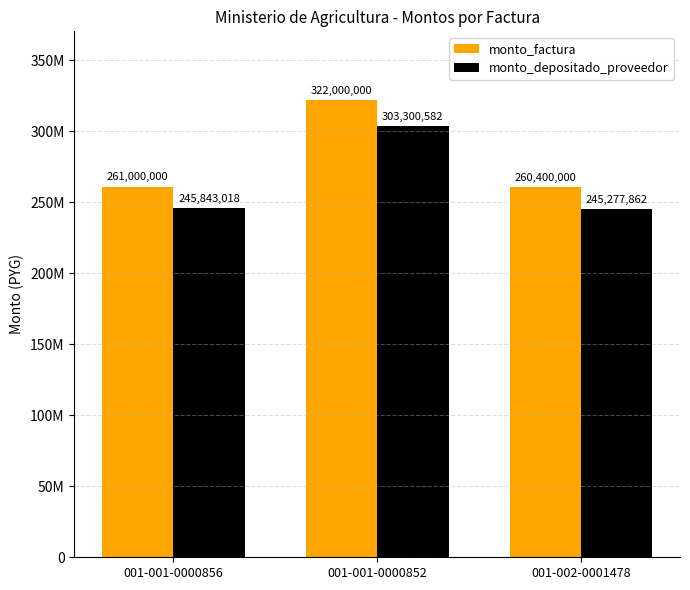

What are all the series names shown in the legend?

monto_factura, monto_depositado_proveedor